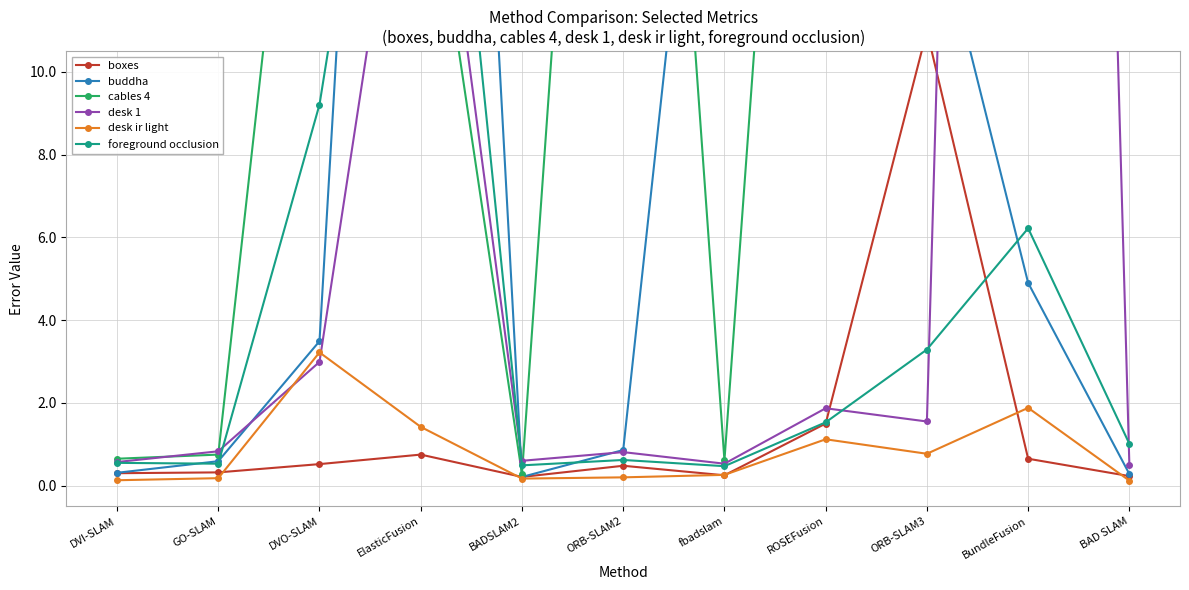

What is the average value of the buddha series?

10.4